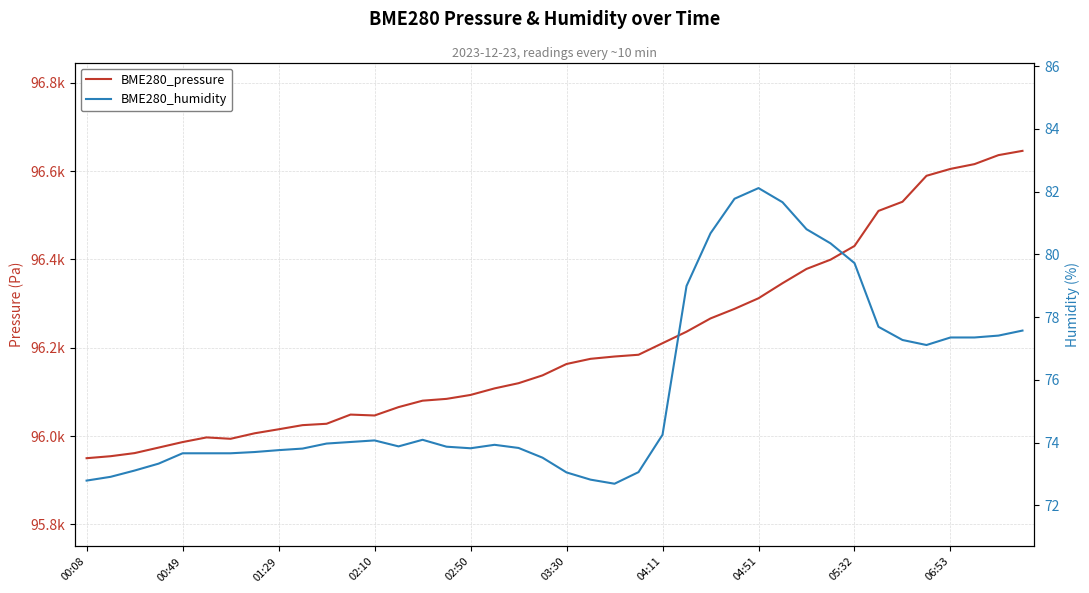

Where is BME280_pressure nearest to the value 96297?

27